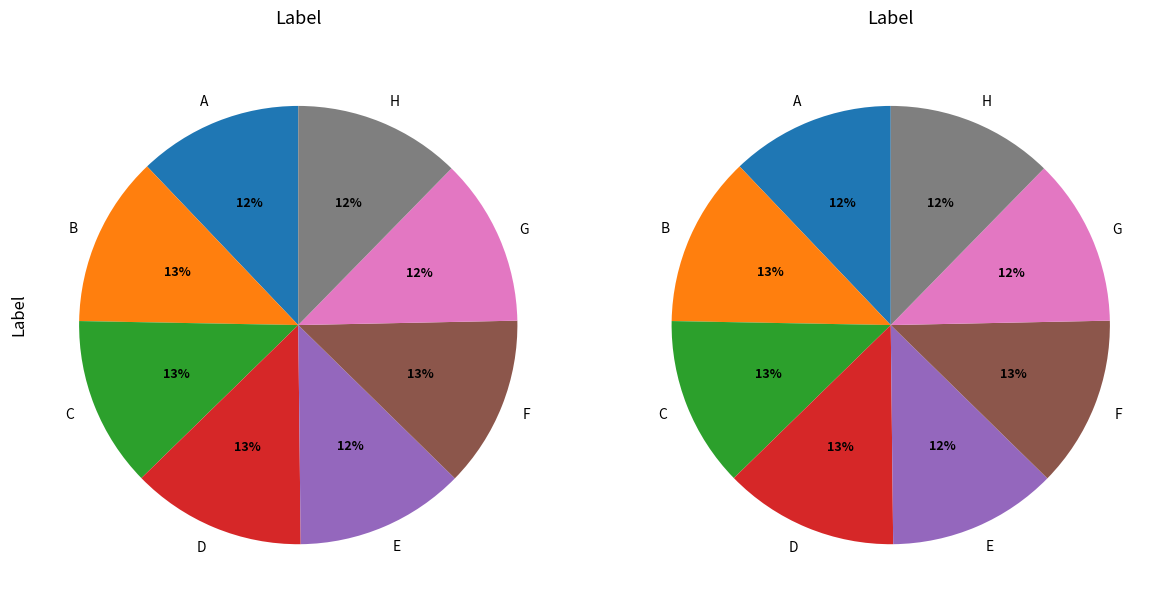

How many slices are in this pie chart?

8